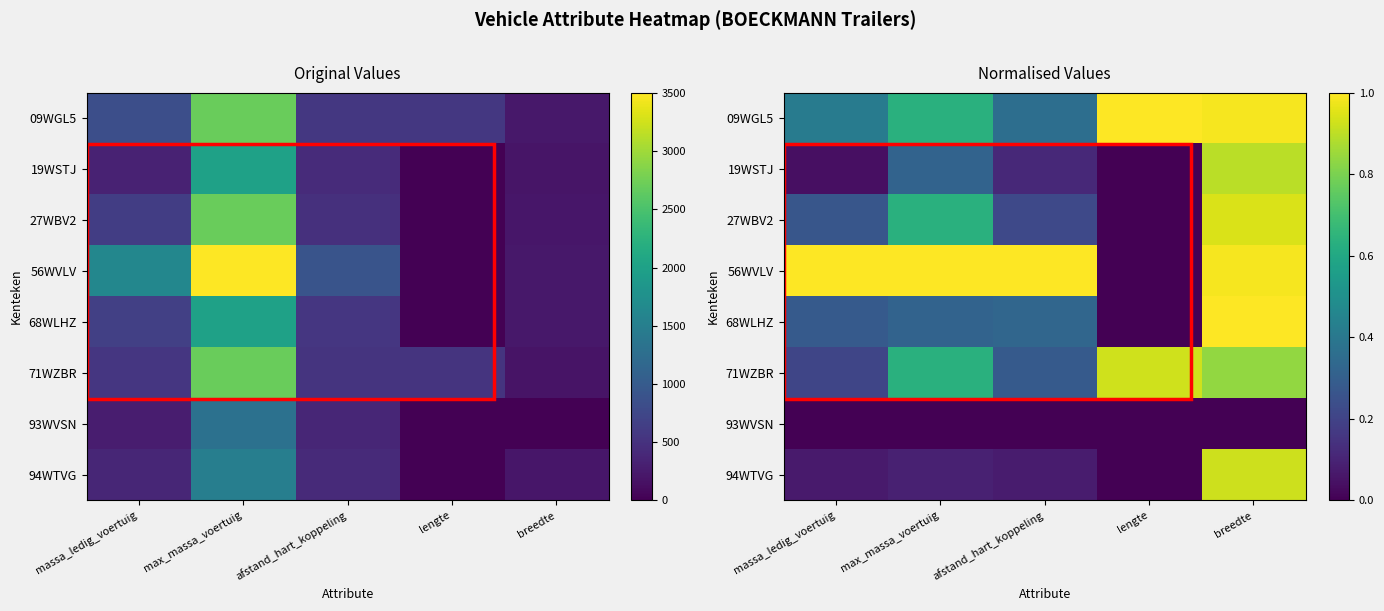

The 56WVLV series shows 0.6 at massa_ledig_voertuig. True or false?

False